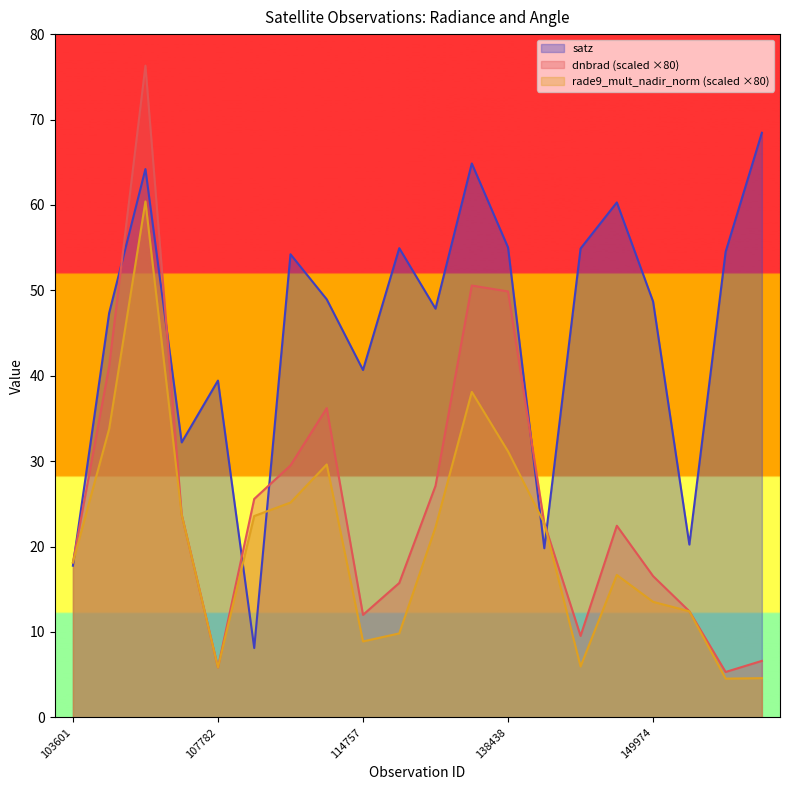

Where is dnbrad nearest to the value 40?

103720